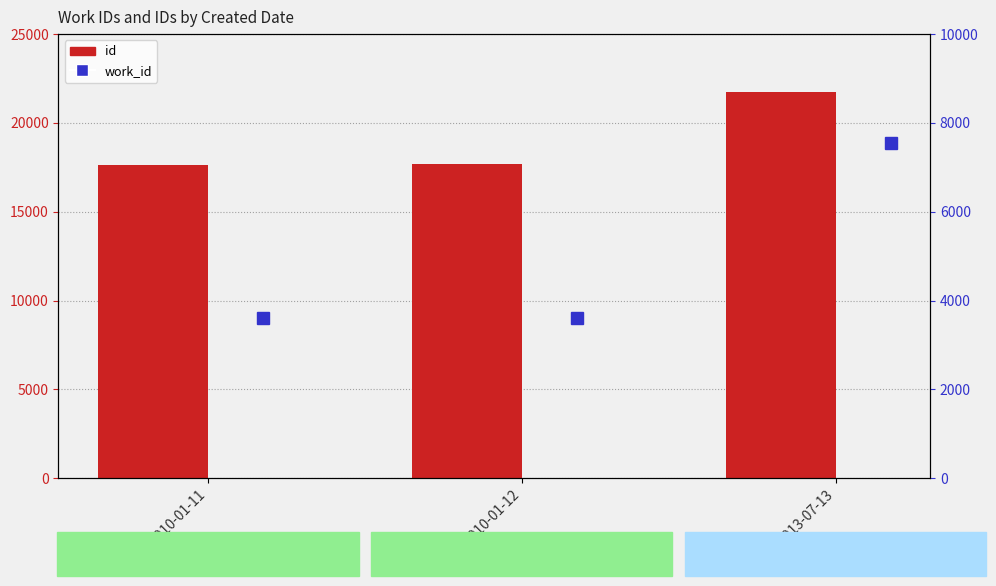

At which label does work_id reach its peak?

2013-07-13